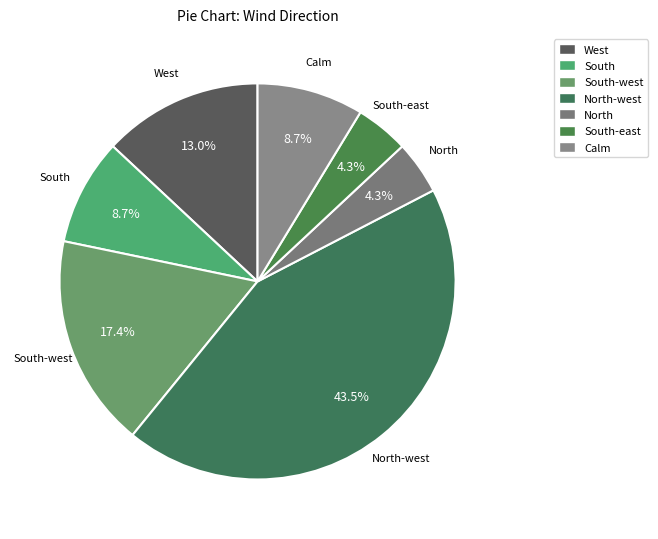

Does any single category account for the majority?

No